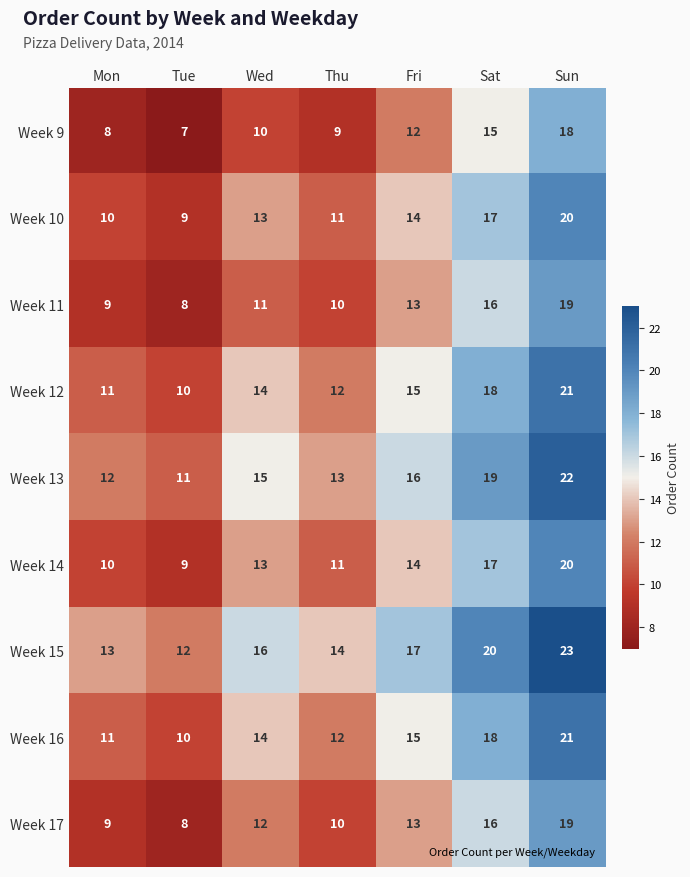

Read the Week 16 value at Fri.

15